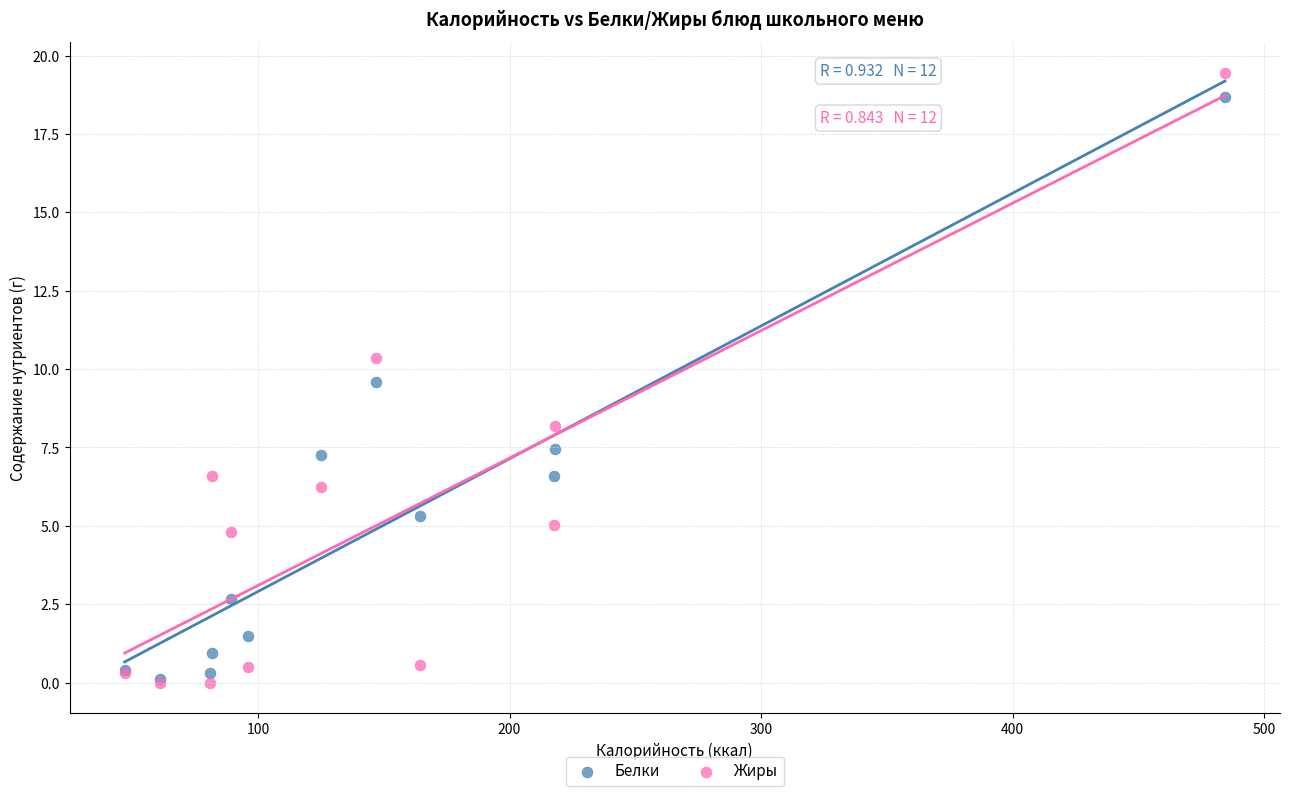

Which series reaches the maximum Y coordinate?

Жиры